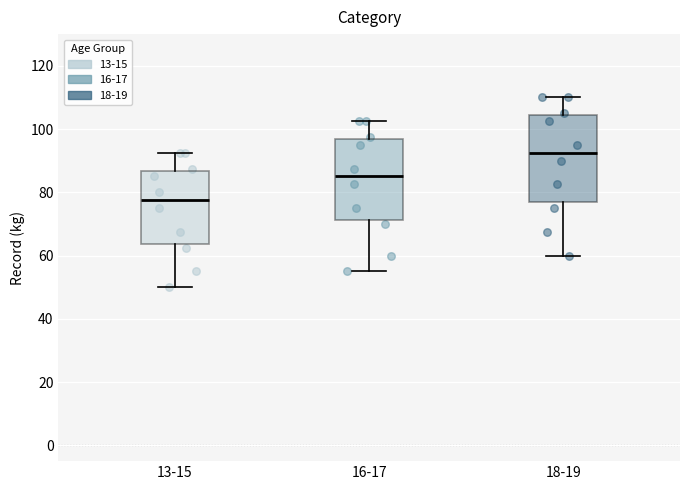

Which box has the highest median line?

18-19